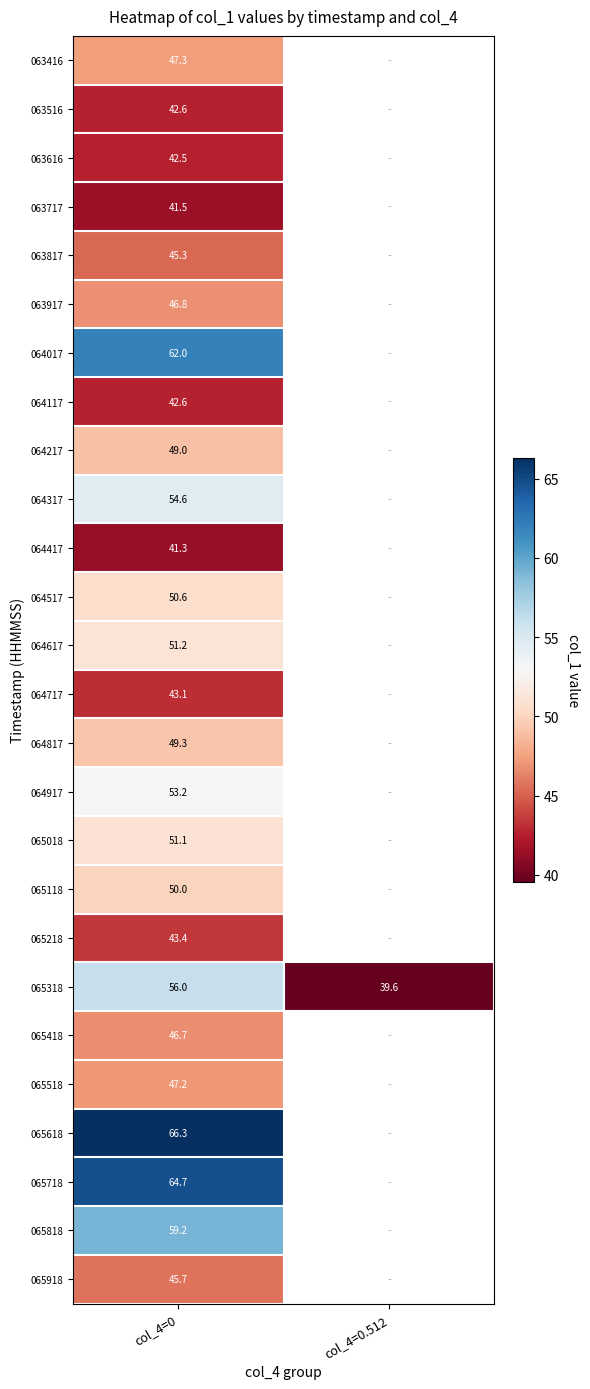

What is the average value of the 065318 series?

47.8